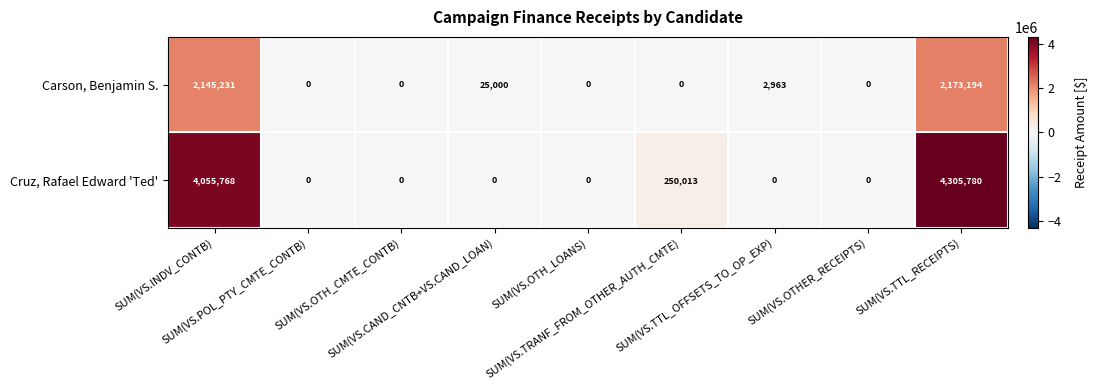

What is the maximum value for Cruz, Rafael Edward 'Ted'?

4305780